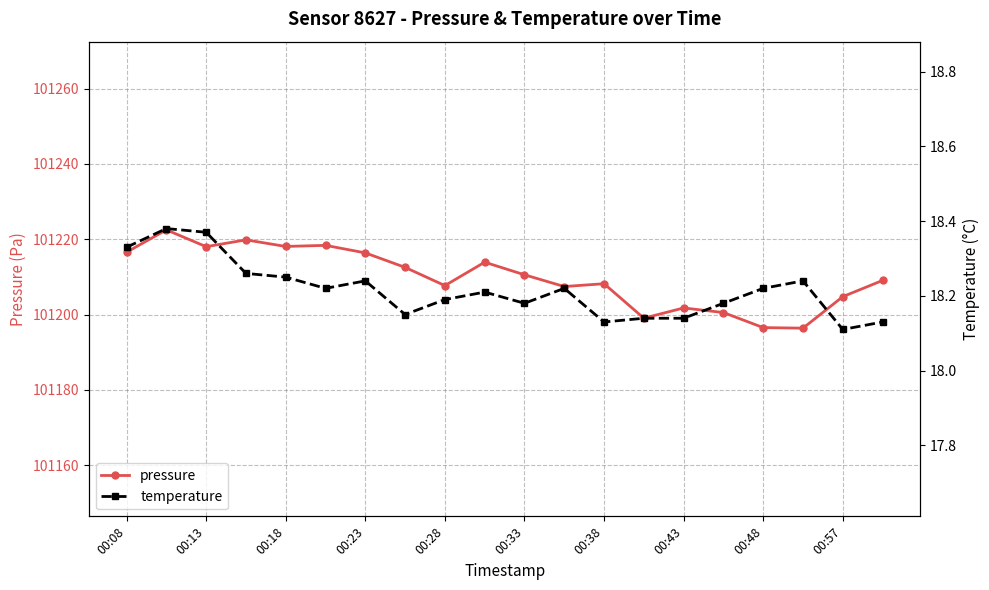

How many lines are shown in the chart?

2